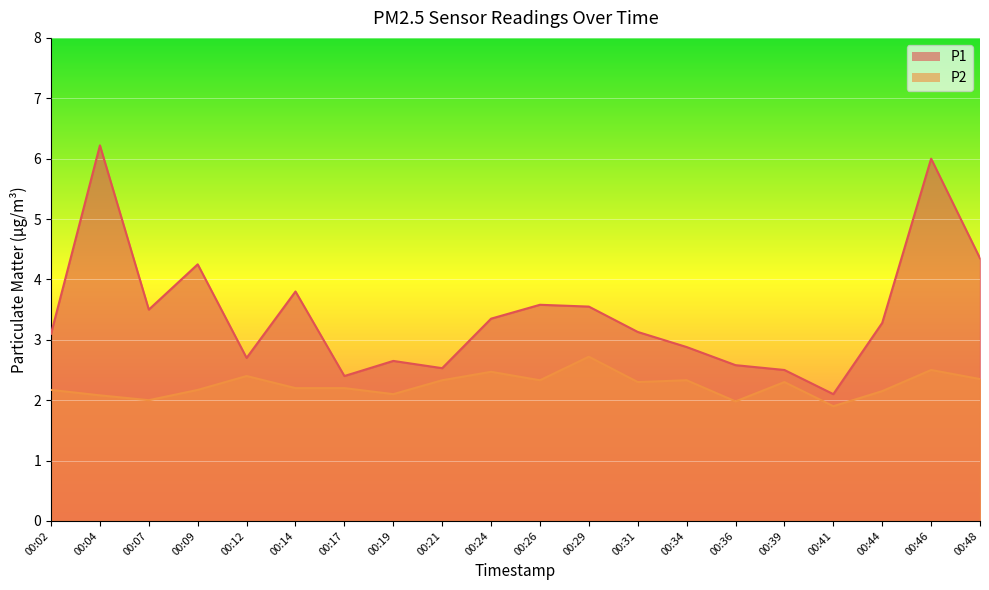

Reading left to right, list all the values displayed in this chart.

P1: 00:02=3.1	00:04=6.2	00:07=3.5	00:09=4.2	00:12=2.7	00:14=3.8	00:17=2.4	00:19=2.6	00:21=2.5	00:24=3.4	00:26=3.6	00:29=3.5	00:31=3.1	00:34=2.9	00:36=2.6	00:39=2.5	00:41=2.1	00:44=3.3	00:46=6.0	00:48=4.3
P2: 00:02=2.2	00:04=2.1	00:07=2.0	00:09=2.2	00:12=2.4	00:14=2.2	00:17=2.2	00:19=2.1	00:21=2.3	00:24=2.5	00:26=2.3	00:29=2.7	00:31=2.3	00:34=2.3	00:36=2.0	00:39=2.3	00:41=1.9	00:44=2.1	00:46=2.5	00:48=2.4